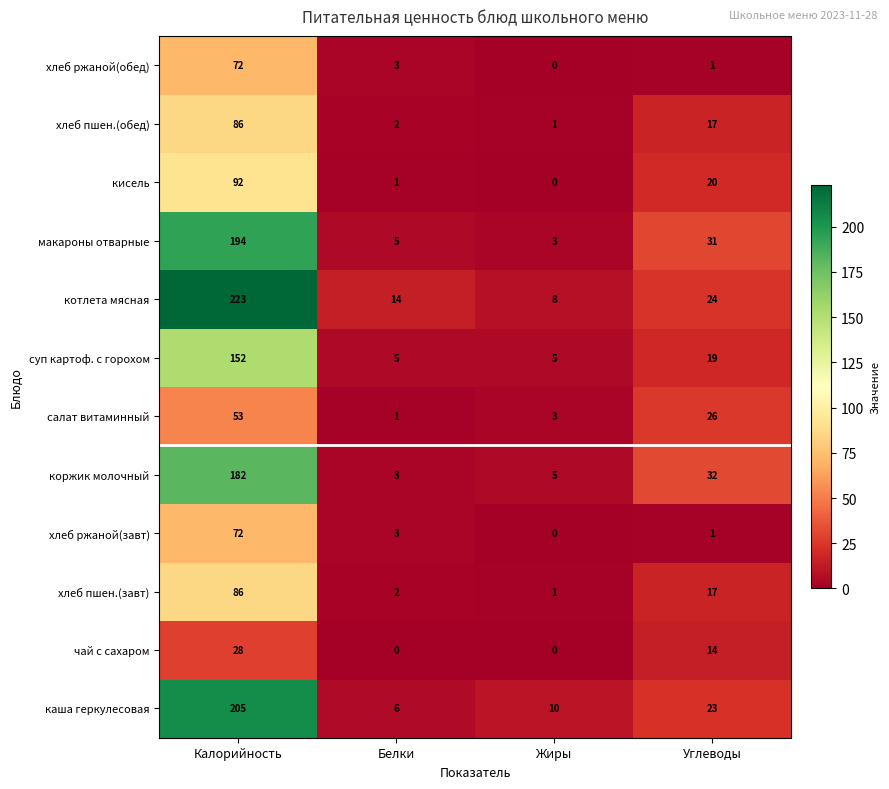

What is the greatest value displayed?

223